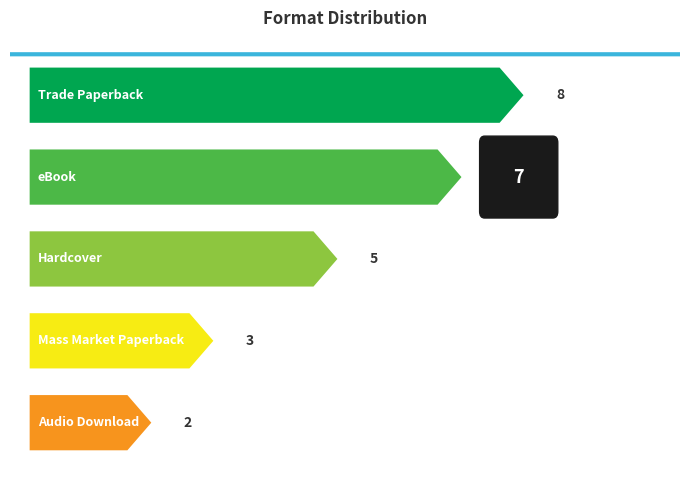

Count the values in the range 3 to 7.

3